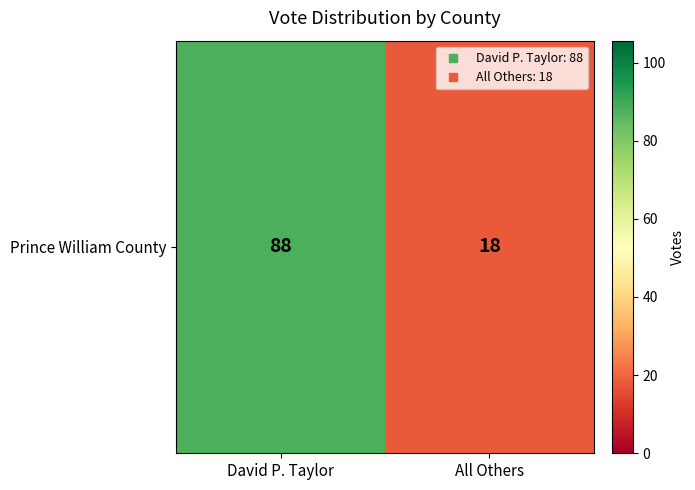

What is the smallest value displayed?

18